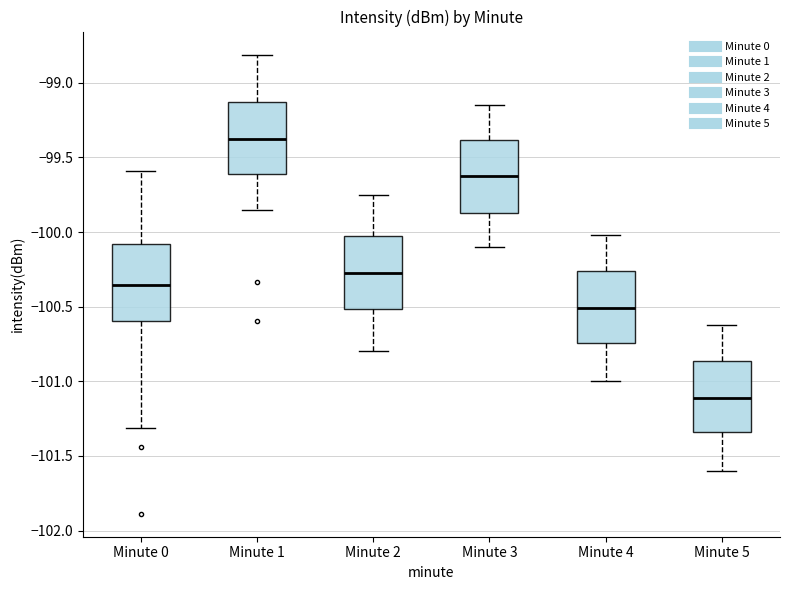

Where does the median line of the box for Minute 1 sit on the y-axis? The values are not printed on the chart, so give them approximately, as read against the axis.

-99.35